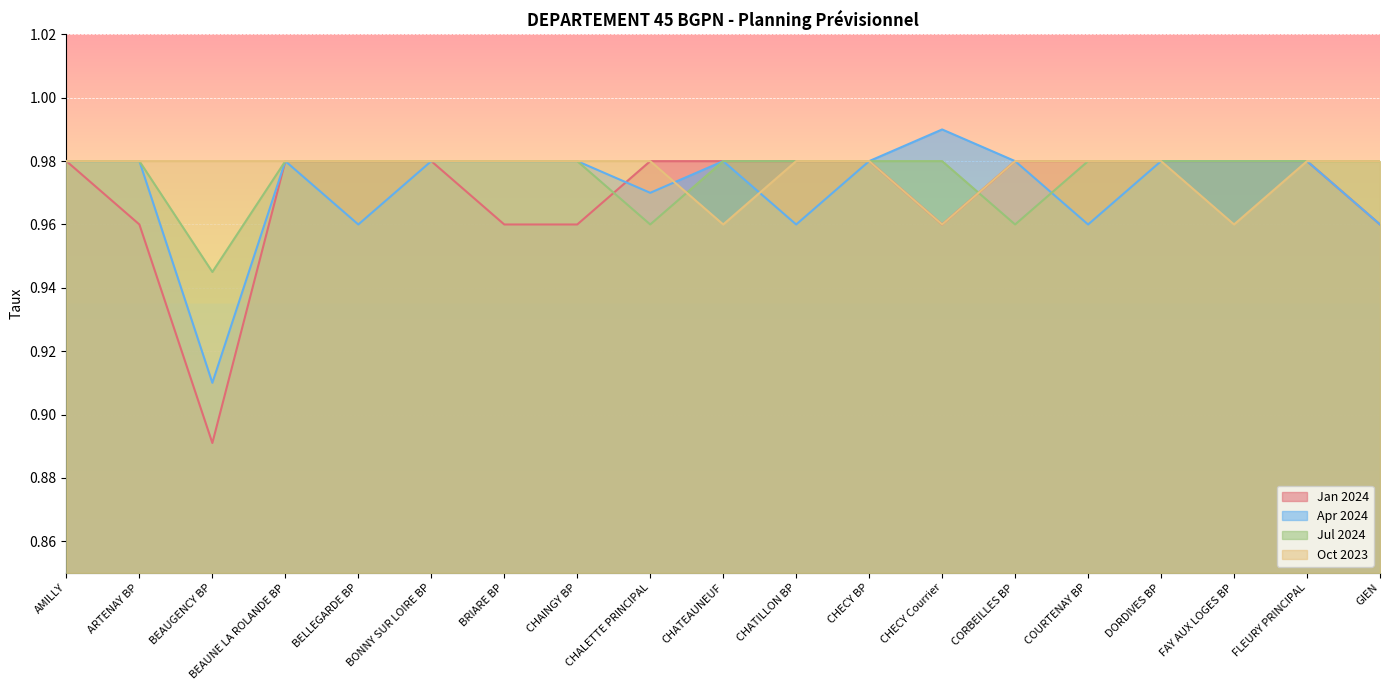

True or false: Apr 2024 has a value of 1.0 at FLEURY PRINCIPAL.

True